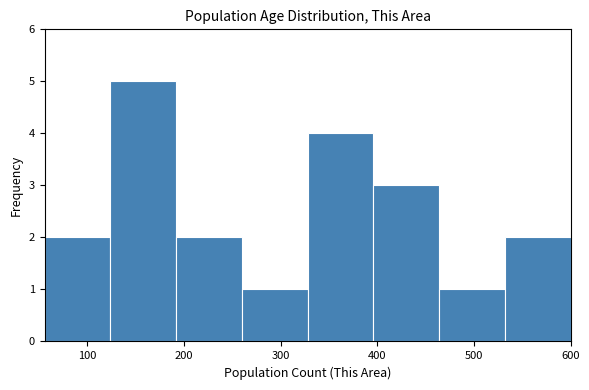

Which range on the x-axis has the tallest bar?

124 to 192